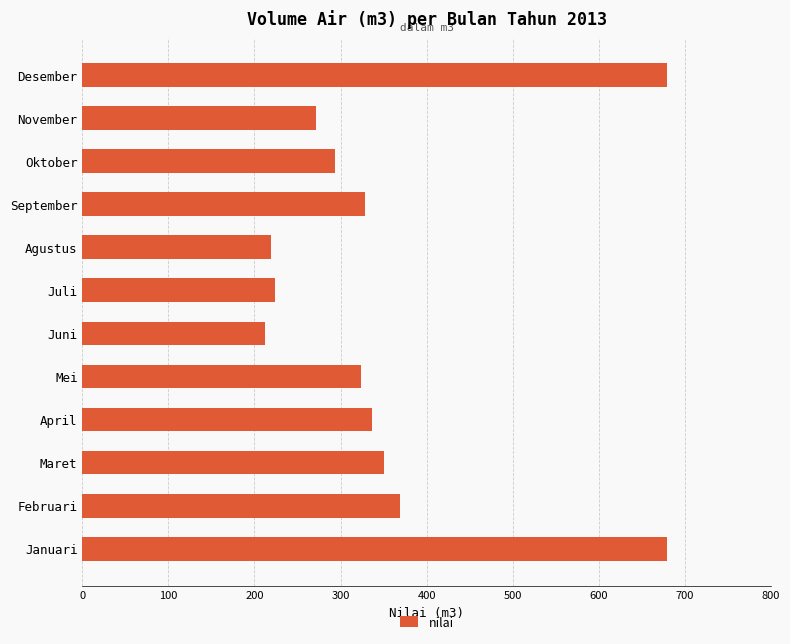

At which label is the value closest to 445?

Februari